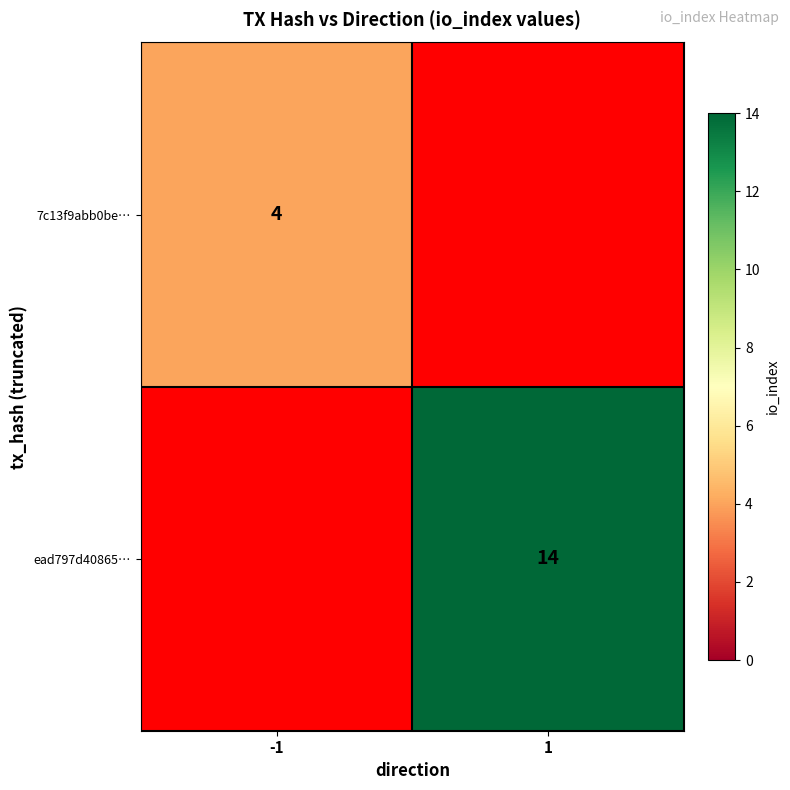

True or false: ead797d40865… has a value of 14 at 1.

True